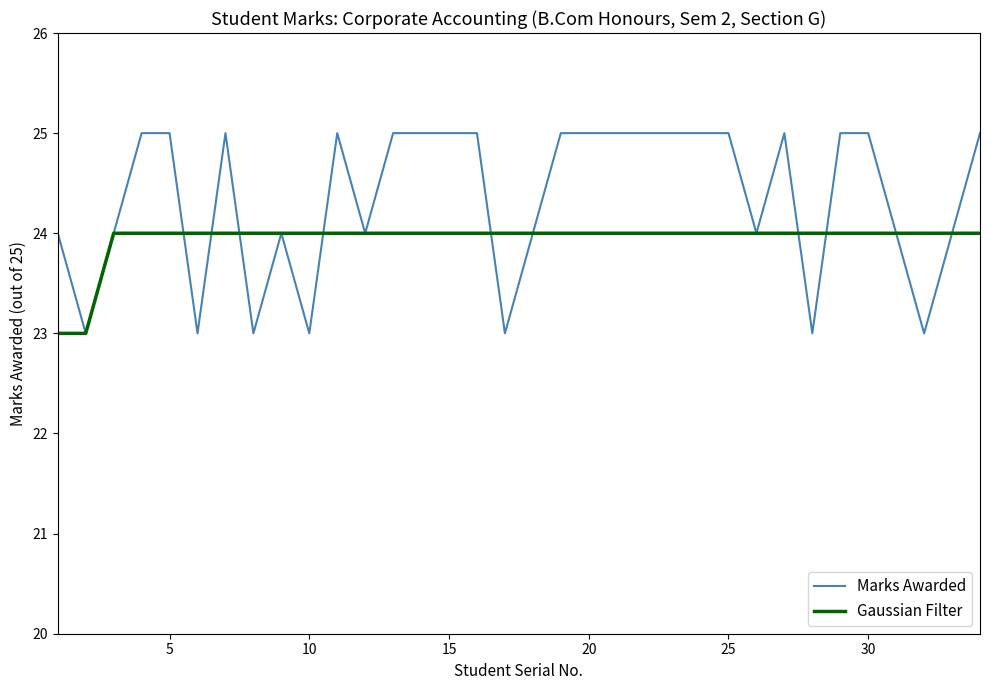

What is the minimum value shown in the chart?

23